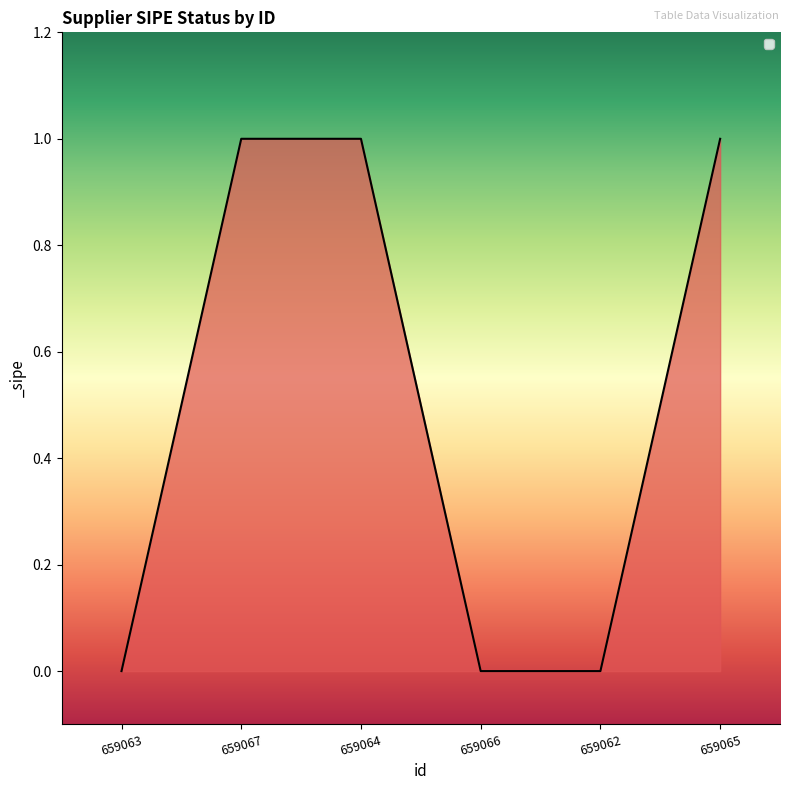

What position from the right is 659064?

4